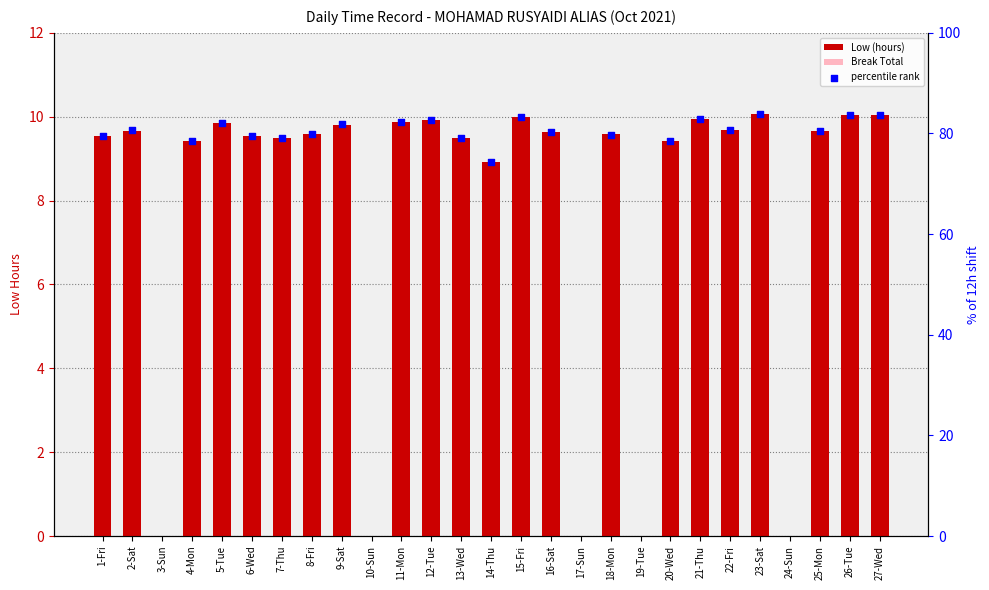

Is the value of percentile rank at 22-Fri greater than the value of Low (hours) at 11-Mon?

Yes